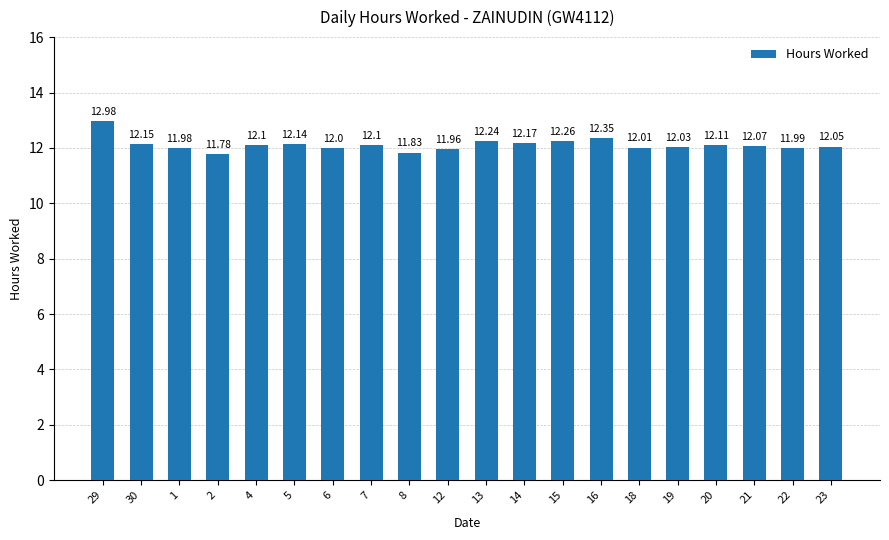

Are the bars horizontal?

No